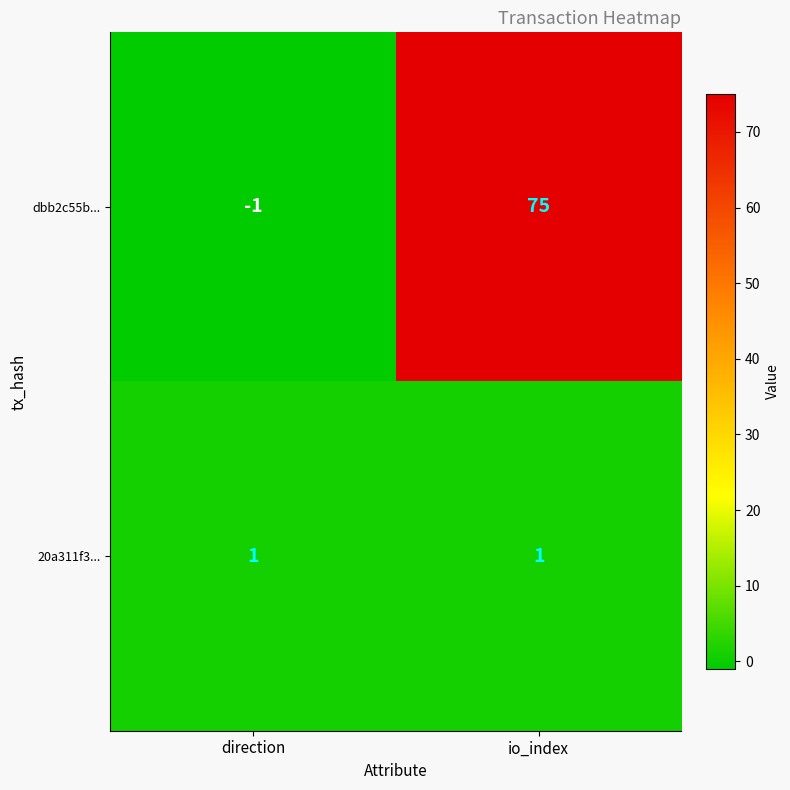

Which series has the largest range (max minus min)?

dbb2c55b...